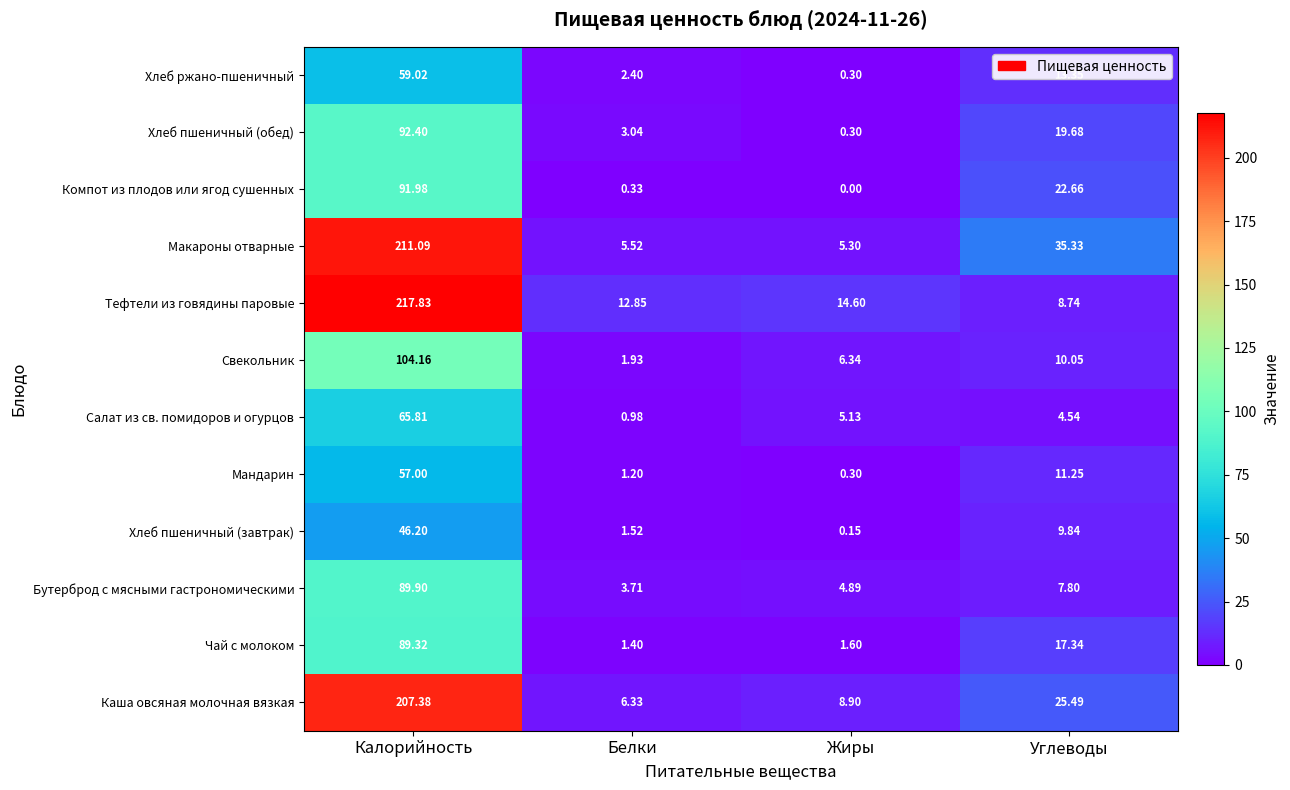

Which series has the largest range (max minus min)?

Тефтели из говядины паровые